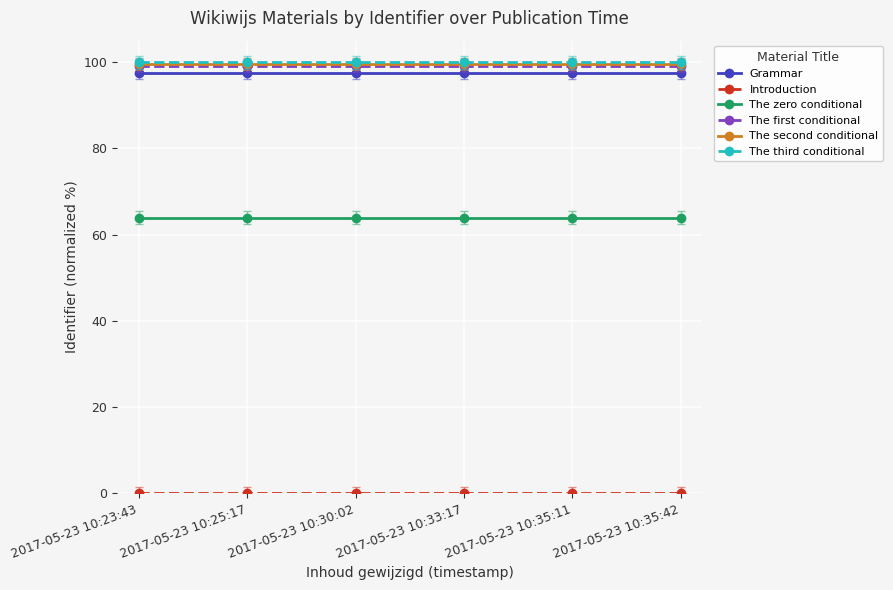

True or false: The third conditional has a value of 132.4 at 2017-05-23 10:23:43.

False